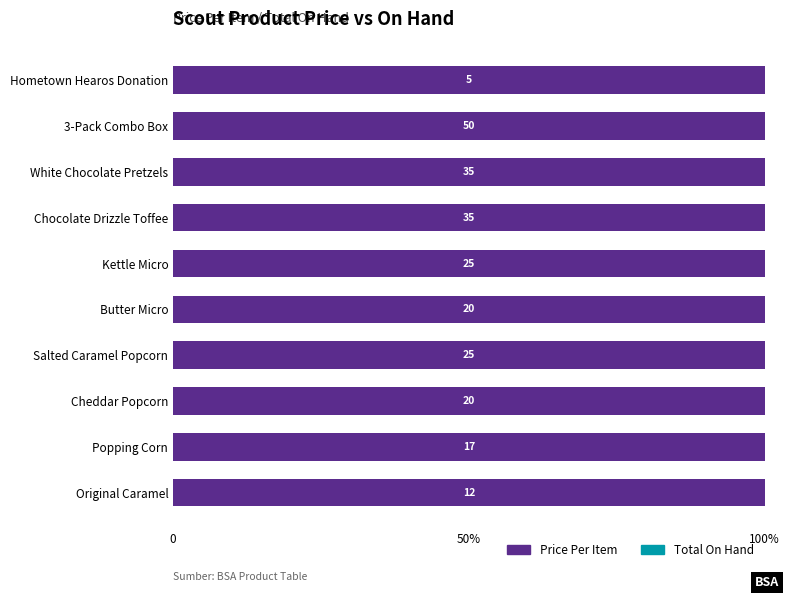

Rank the series by their maximum value, from highest to lowest.

Price Per Item, Total On Hand